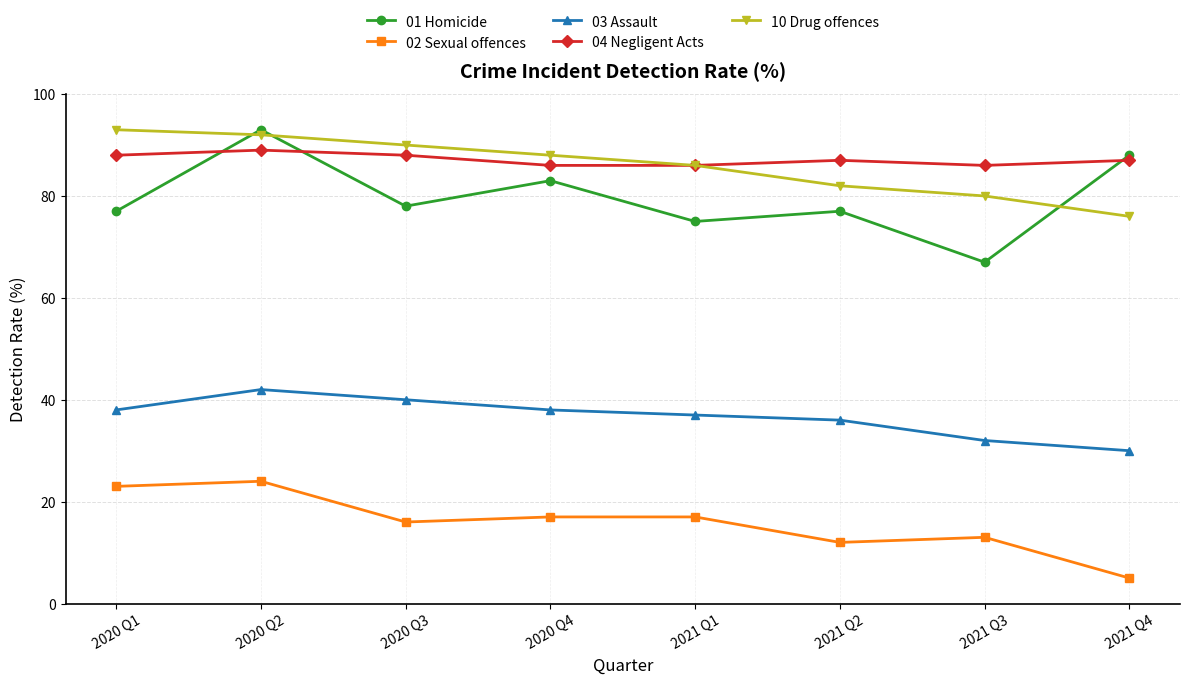

True or false: 10 Drug offences and 03 Assault intersect in this chart.

False